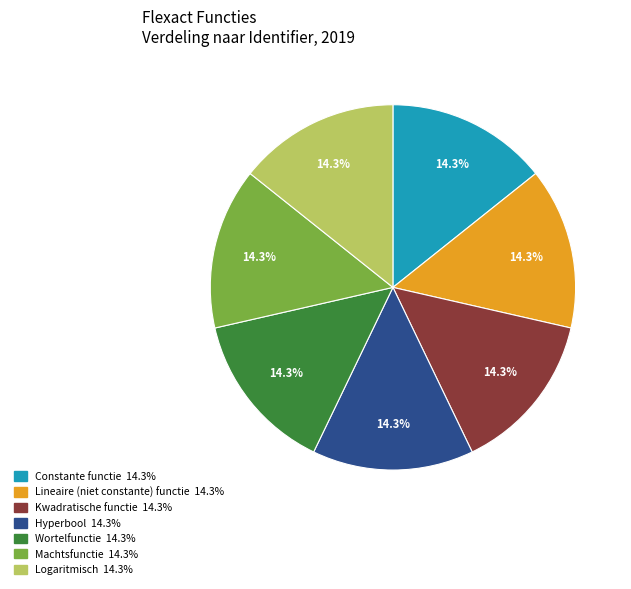

How many slices are in this pie chart?

7